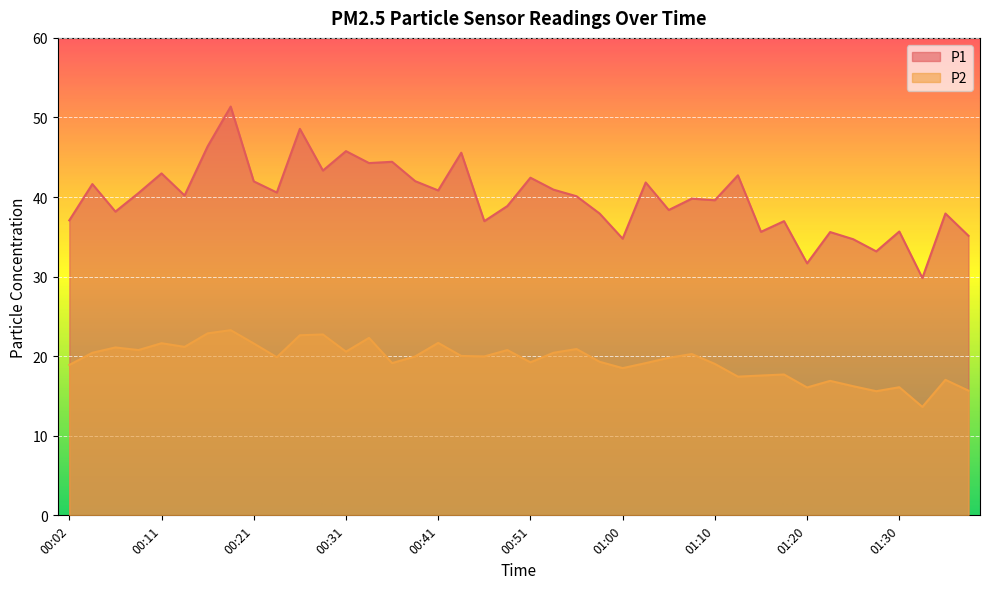

Rank the series by their average value, from lowest to highest.

P2, P1